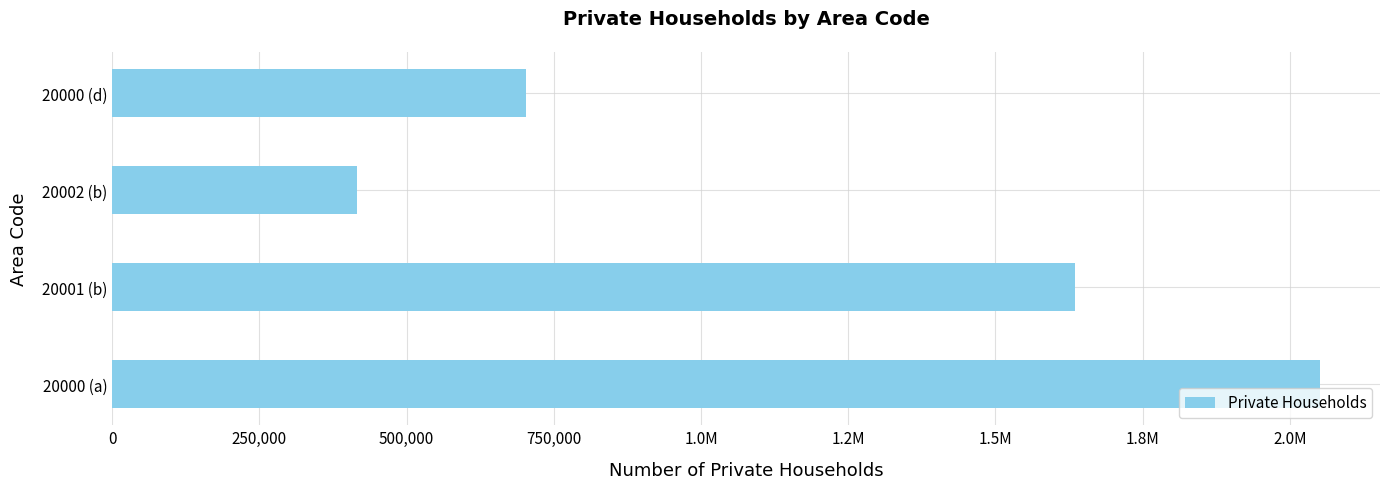

Does the chart contain any negative values?

No